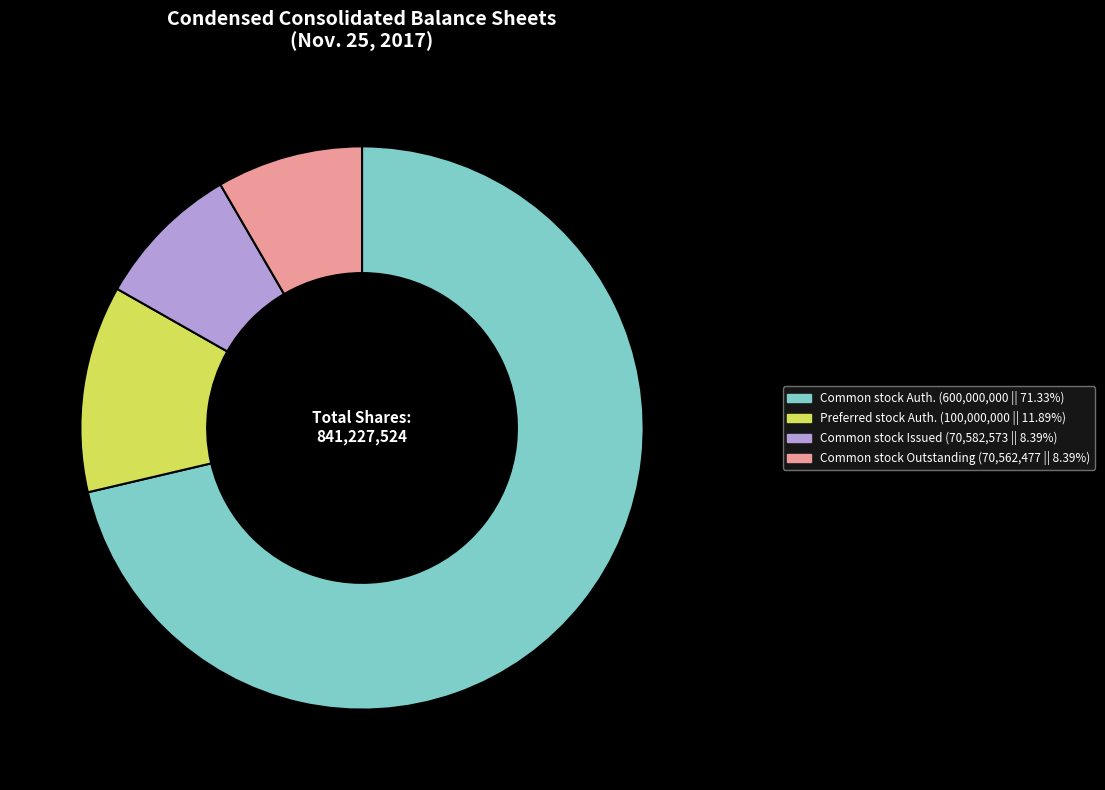

Does any single category account for the majority?

Yes